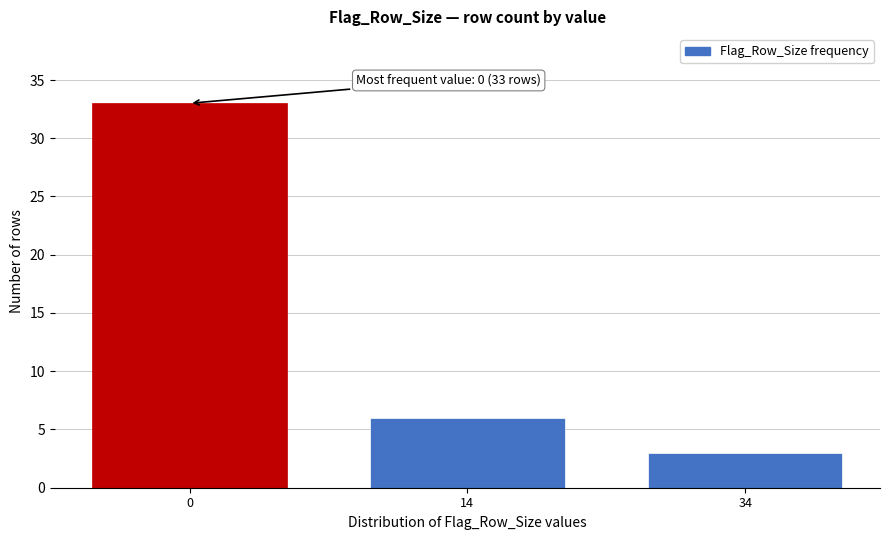

Reading left to right, extract all data points from this chart.

0=33	14=6	34=3